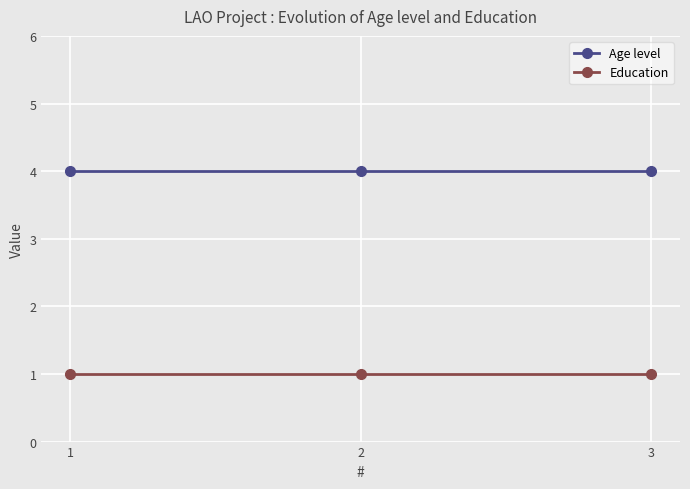

How many data points does each series have?

3